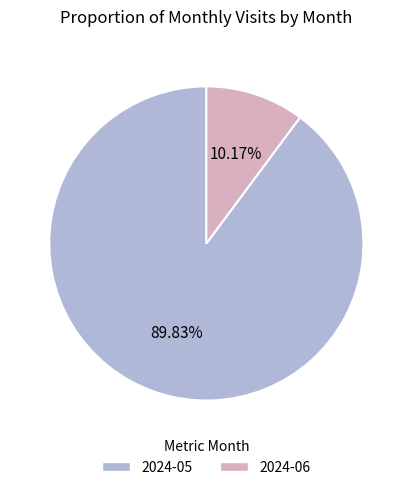

To the nearest percent, what percentage of the pie is 2024-06?

10%